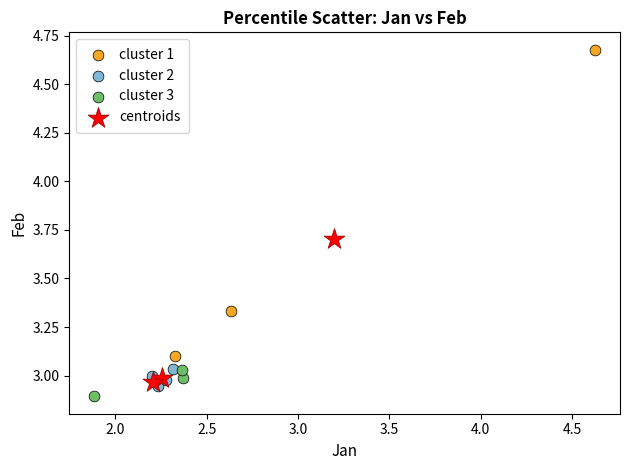

Which series reaches the maximum Y coordinate?

cluster 1